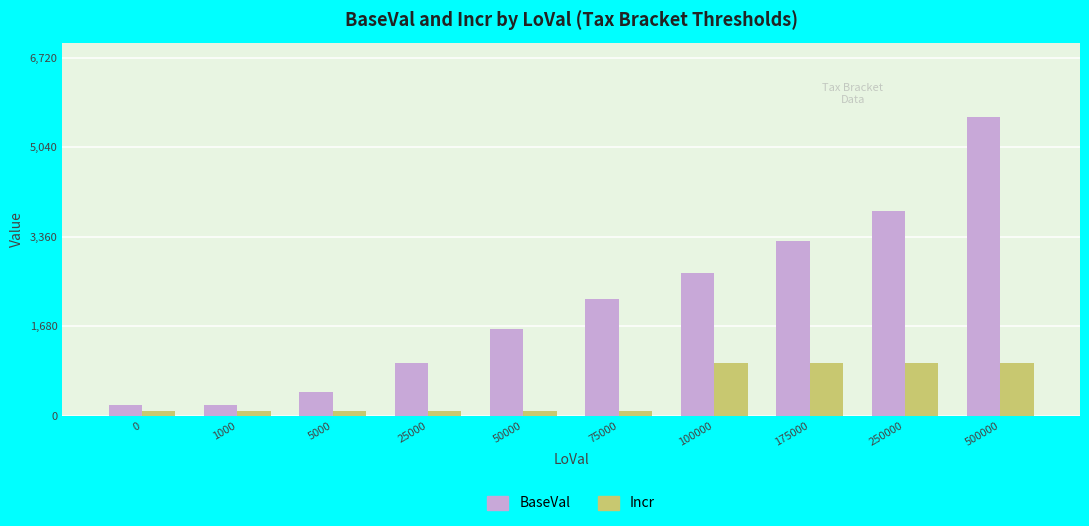

Which category has the highest value across all series?

500000